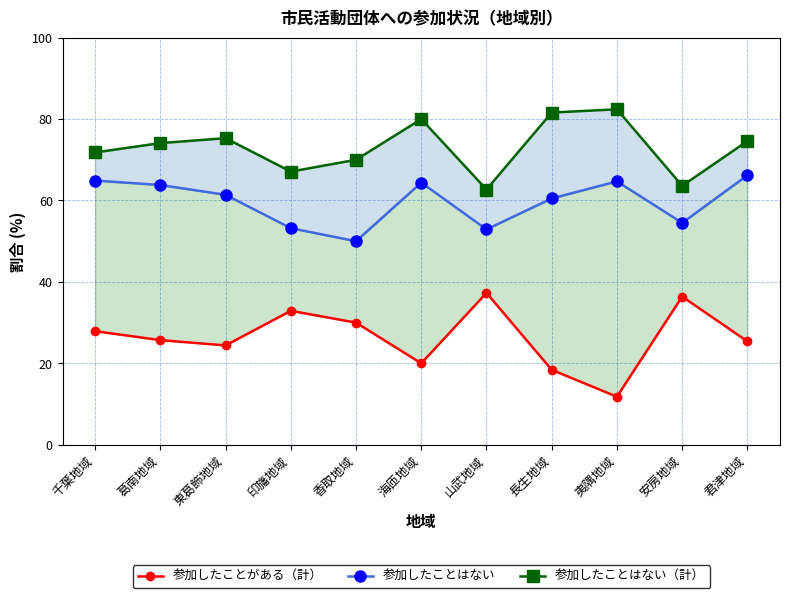

At which category is the sum across all series the highest?

君津地域